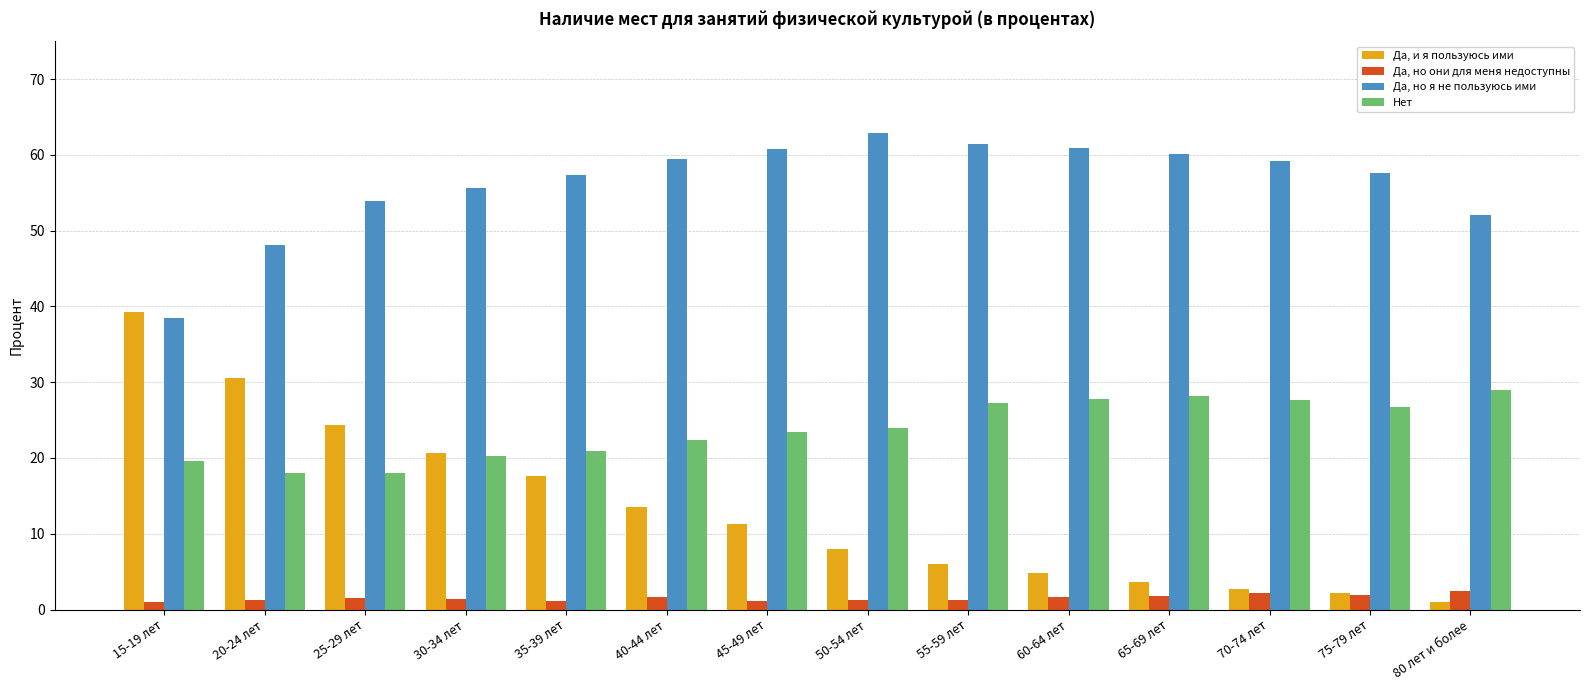

What is the difference between the second highest and minimum values in the Да, и я пользуюсь ими series?

29.6